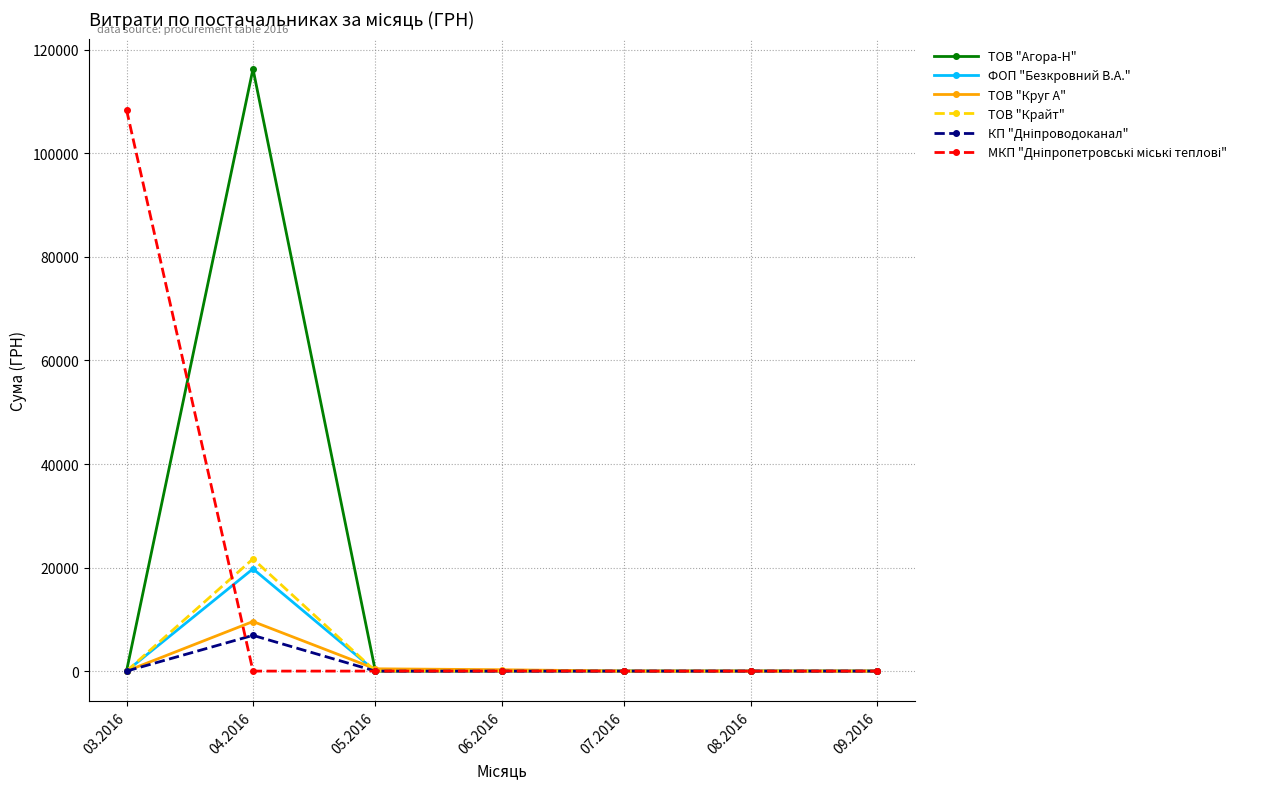

Which category has the highest value across all series?

04.2016